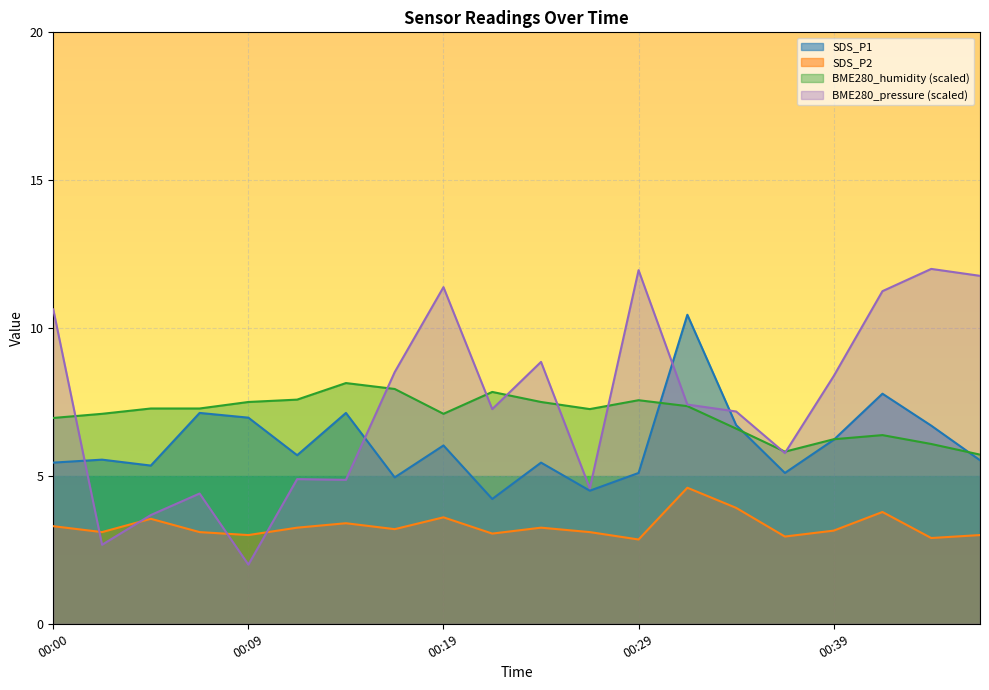

Rank the series at 00:44 from highest to lowest value.

BME280_pressure_scaled, SDS_P1, BME280_humidity, SDS_P2